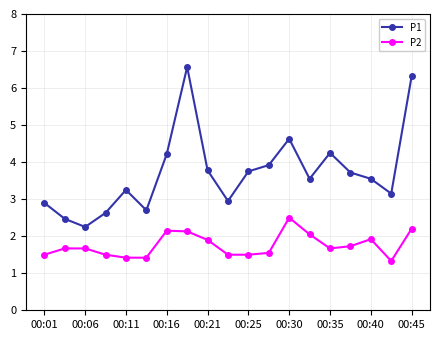

Rank the series by their average value, from highest to lowest.

P1, P2